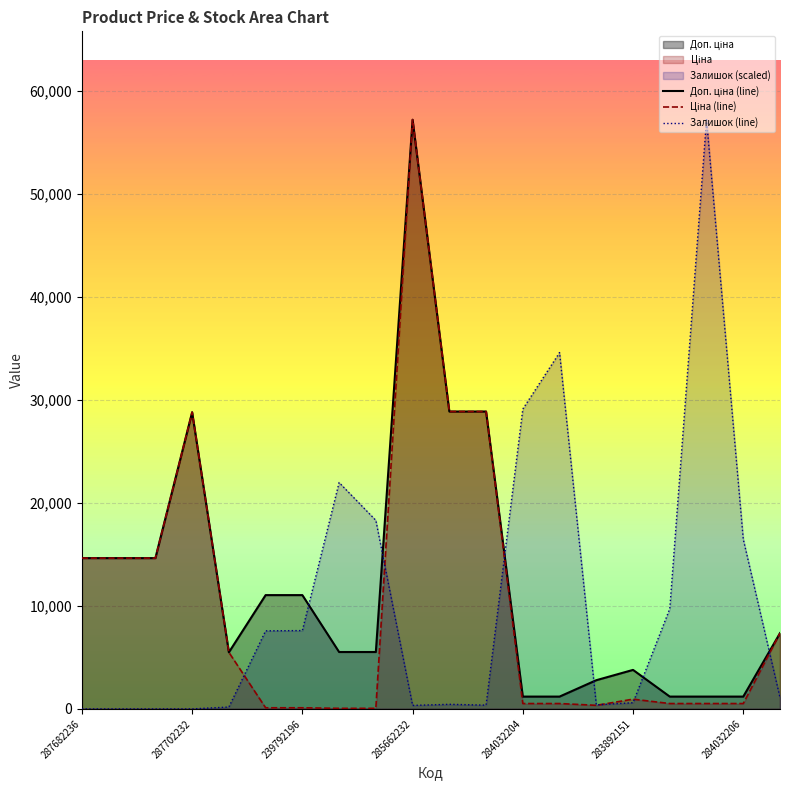

Which category has the highest value in the Залишок (line) series?

17